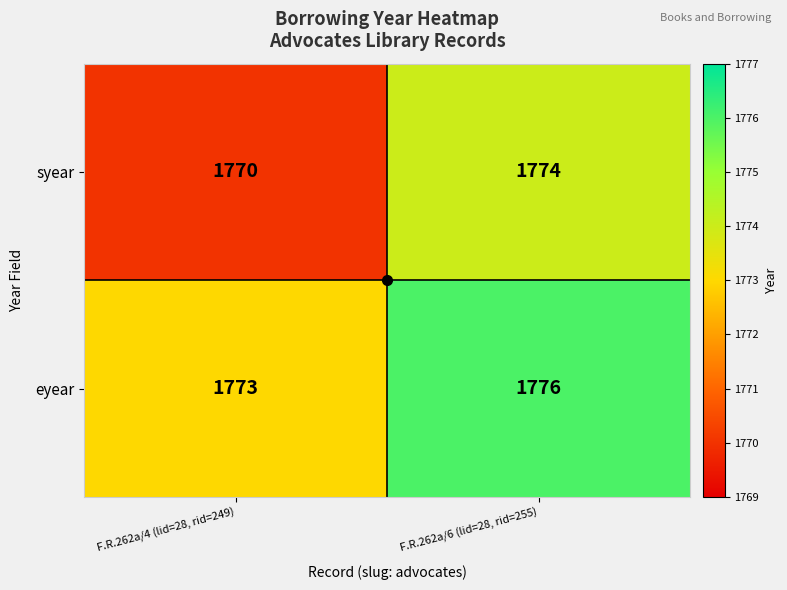

What is the maximum value for syear?

1774